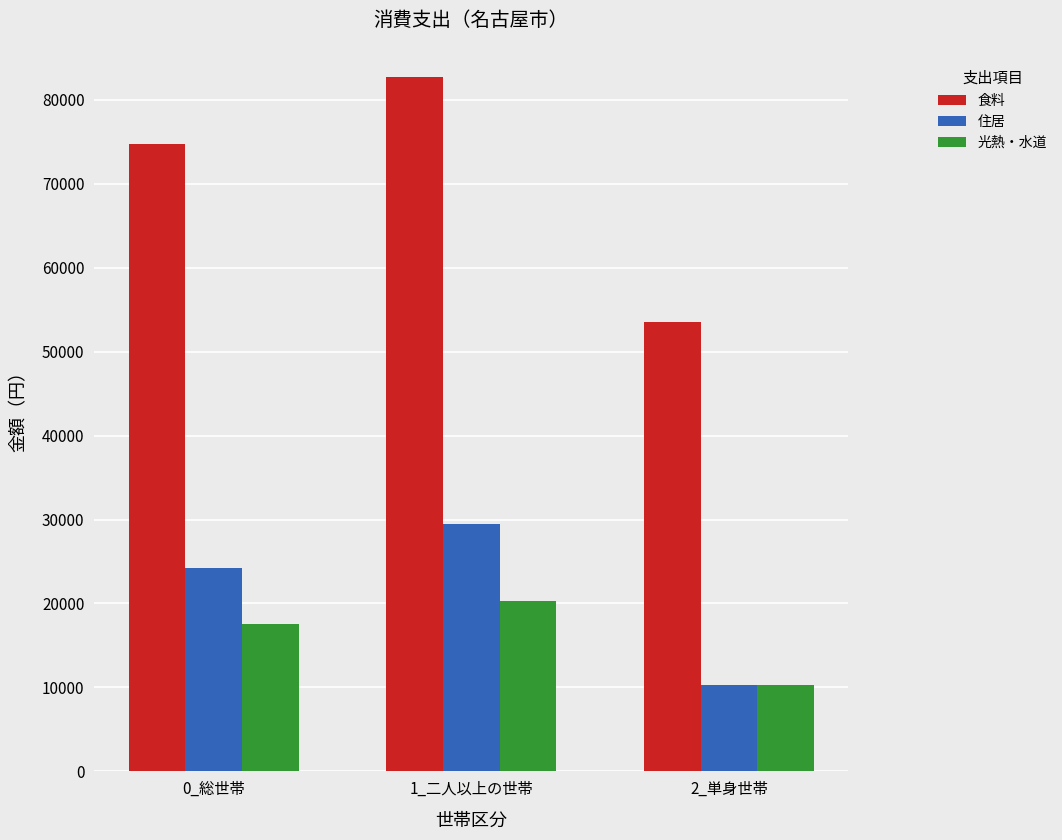

Is it true that 光熱・水道 equals 20343 at 1_二人以上の世帯?

True